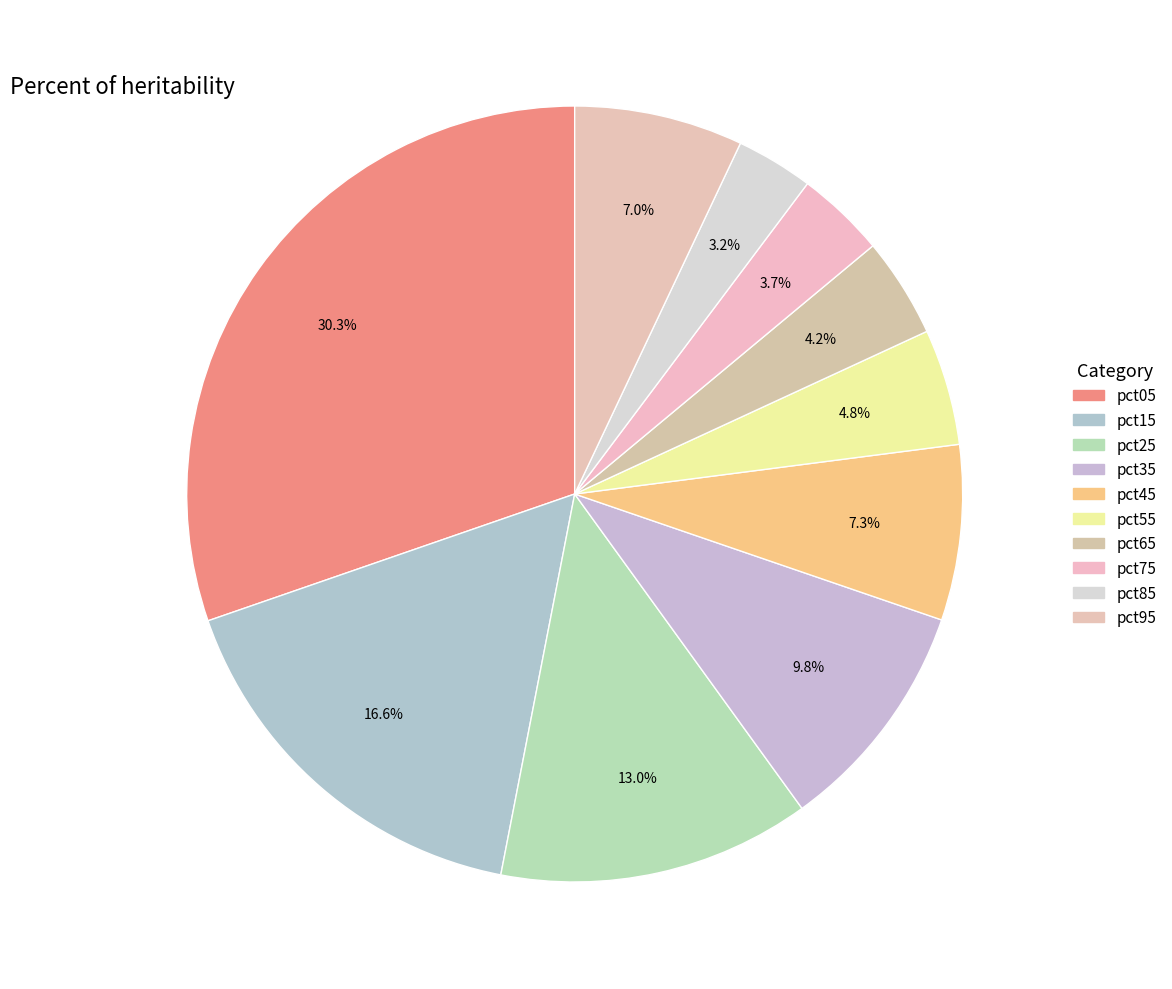

Is there a majority slice in this chart?

No